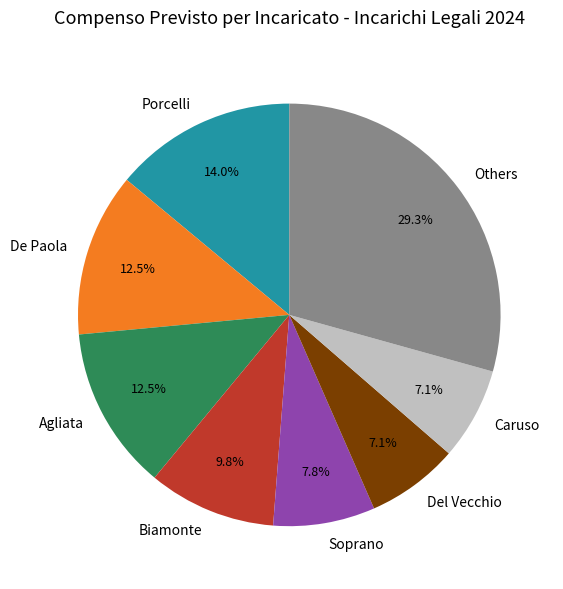

How many slices are in this pie chart?

8